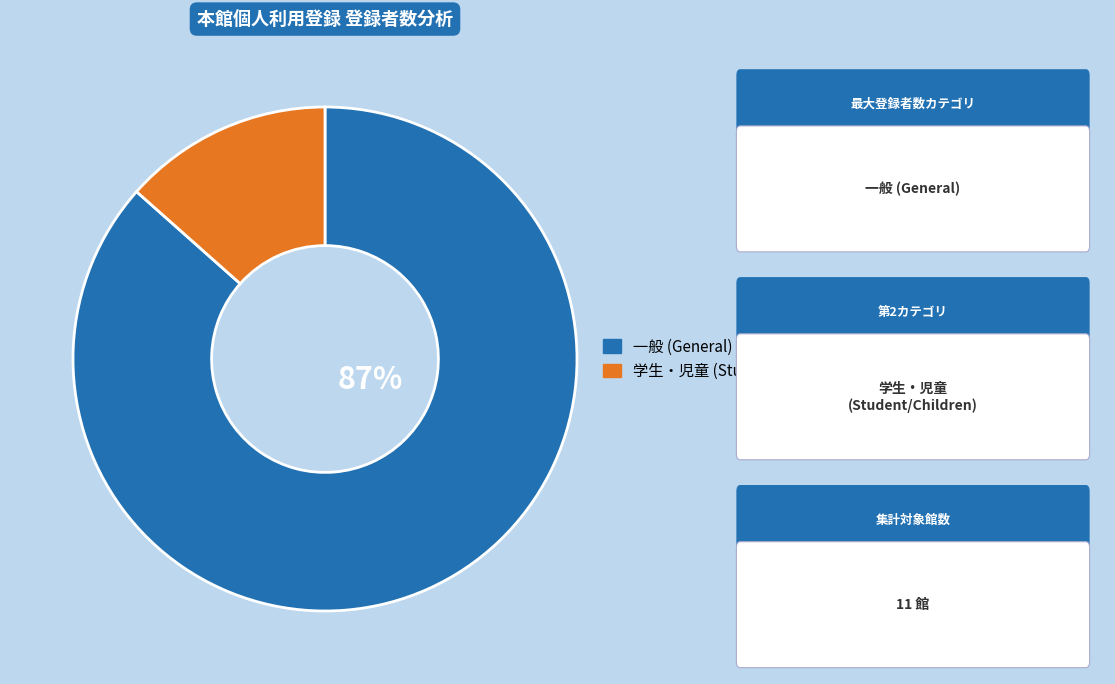

Does 一般 (General) account for over 50% of the chart?

Yes